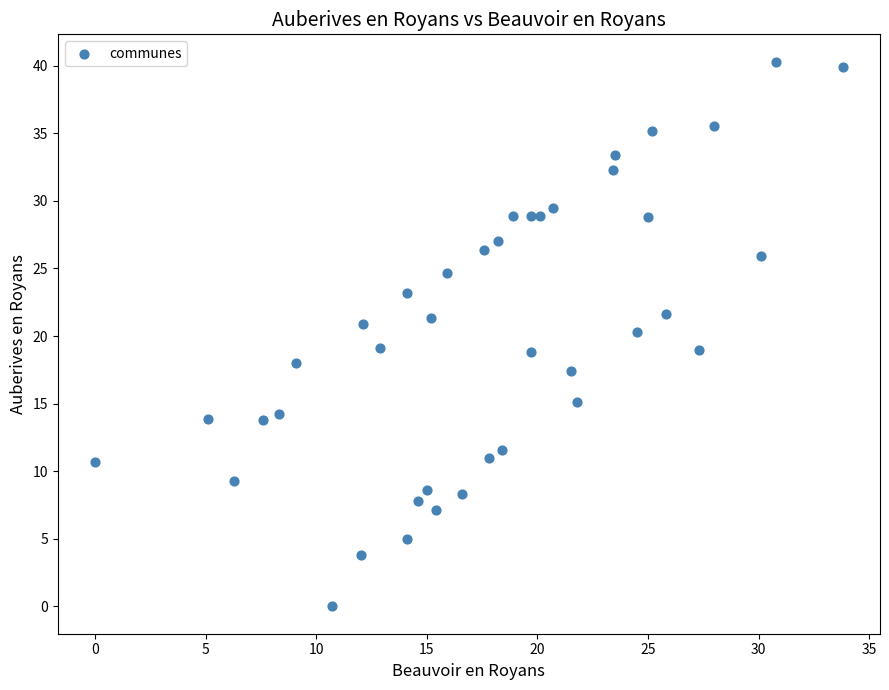

What is the range of X values (max minus min)?

33.8